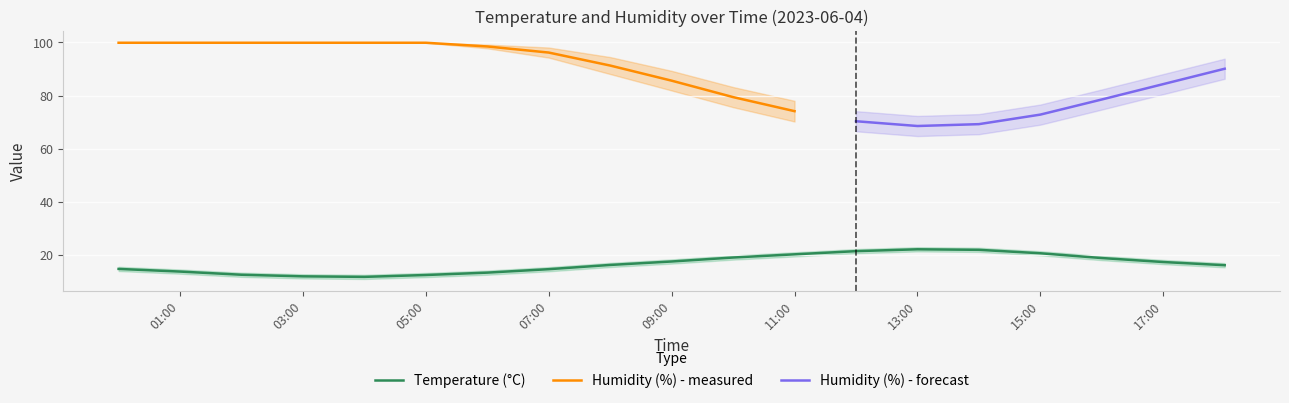

What is the sum of the humidity_lower values at 08:00 and 15:00?

157.1